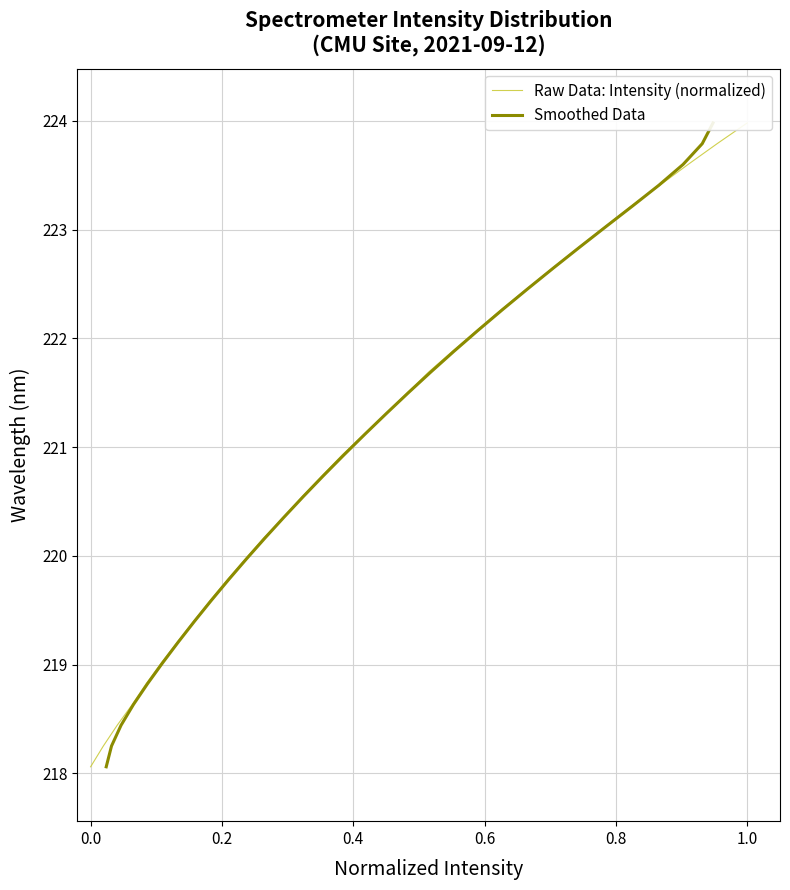

True or false: Smoothed Data has a value of 348.2 at 27.

False